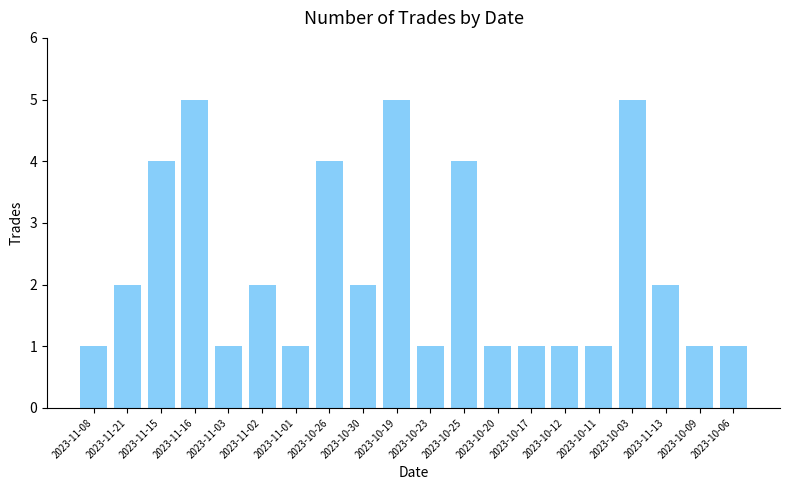

Is it true that the value at 2023-11-02 is 1?

False